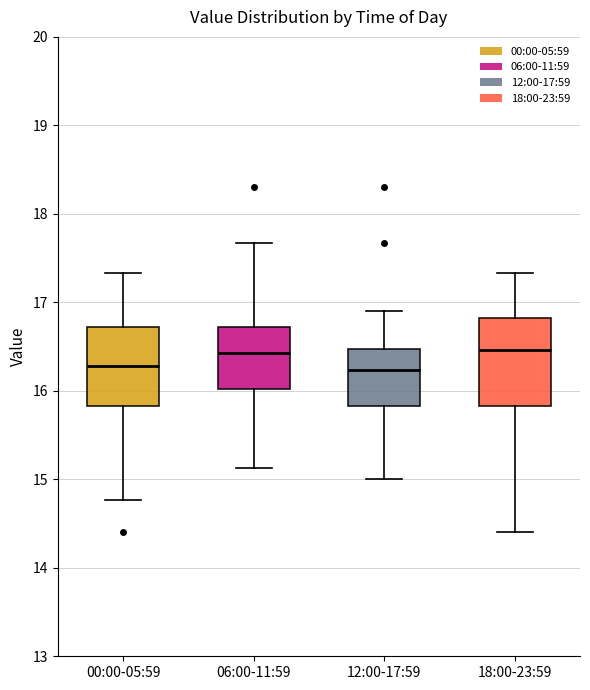

Reading left to right, transcribe this box plot: for each box, give where its median line is, the range the box spans, and where its two whiskers end, as read against the y-axis. The values are not printed on the chart, so give them approximately, as read against the axis.

00:00-05:59: median 16.3, box 15.8 to 16.7, whiskers 14.8 to 17.3
06:00-11:59: median 16.4, box 16.0 to 16.7, whiskers 15.1 to 17.7
12:00-17:59: median 16.2, box 15.8 to 16.5, whiskers 15.0 to 16.9
18:00-23:59: median 16.5, box 15.8 to 16.8, whiskers 14.4 to 17.3